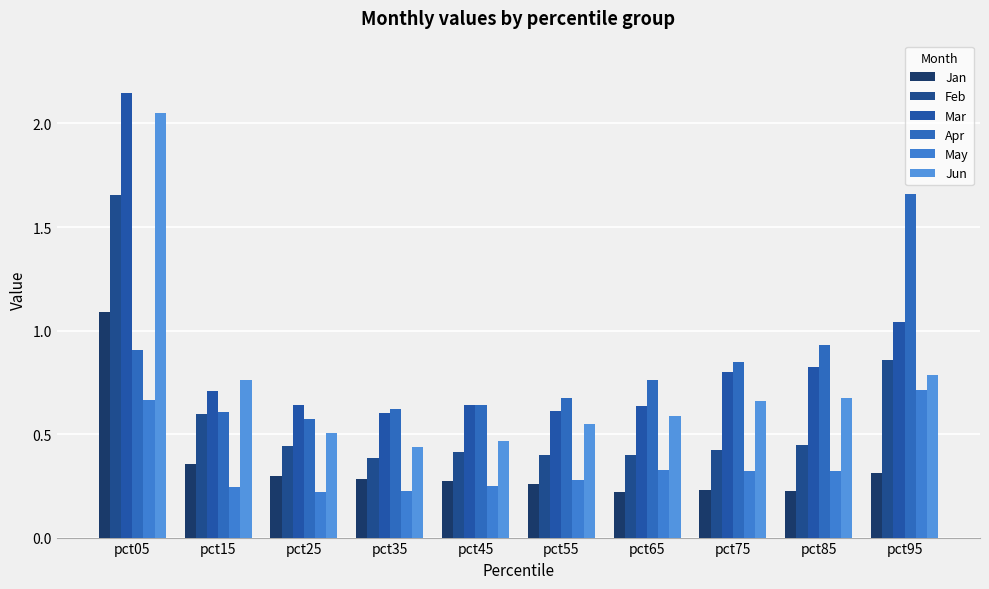

Reading right to left, extract all data points from this chart.

Jan: pct95=0.3	pct85=0.2	pct75=0.2	pct65=0.2	pct55=0.3	pct45=0.3	pct35=0.3	pct25=0.3	pct15=0.4	pct05=1.1
Feb: pct95=0.9	pct85=0.4	pct75=0.4	pct65=0.4	pct55=0.4	pct45=0.4	pct35=0.4	pct25=0.4	pct15=0.6	pct05=1.7
Mar: pct95=1.0	pct85=0.8	pct75=0.8	pct65=0.6	pct55=0.6	pct45=0.6	pct35=0.6	pct25=0.6	pct15=0.7	pct05=2.1
Apr: pct95=1.7	pct85=0.9	pct75=0.8	pct65=0.8	pct55=0.7	pct45=0.6	pct35=0.6	pct25=0.6	pct15=0.6	pct05=0.9
May: pct95=0.7	pct85=0.3	pct75=0.3	pct65=0.3	pct55=0.3	pct45=0.2	pct35=0.2	pct25=0.2	pct15=0.2	pct05=0.7
Jun: pct95=0.8	pct85=0.7	pct75=0.7	pct65=0.6	pct55=0.5	pct45=0.5	pct35=0.4	pct25=0.5	pct15=0.8	pct05=2.0